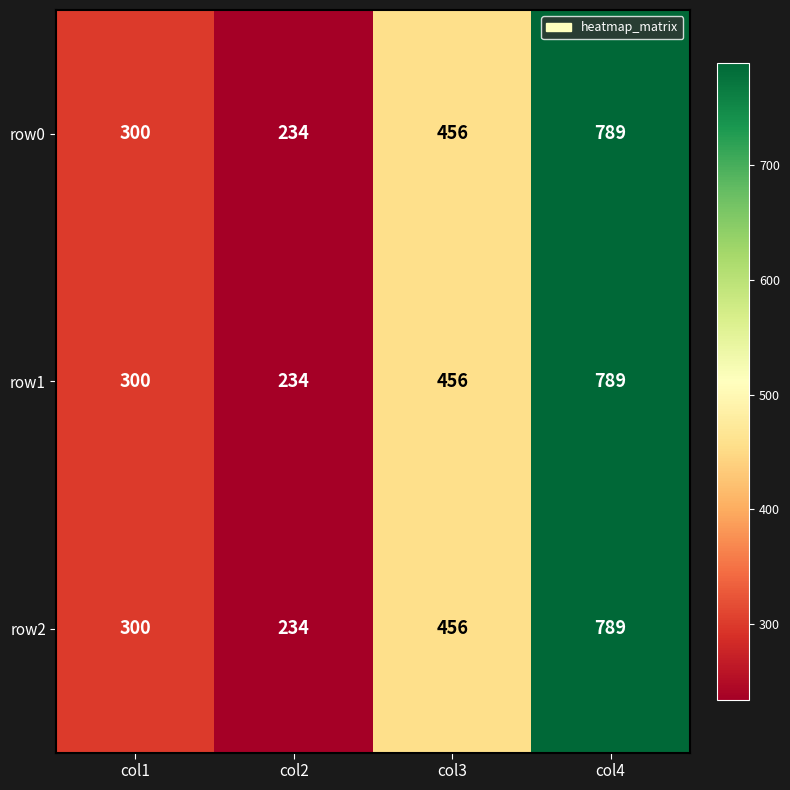

How many data points does each series have?

4